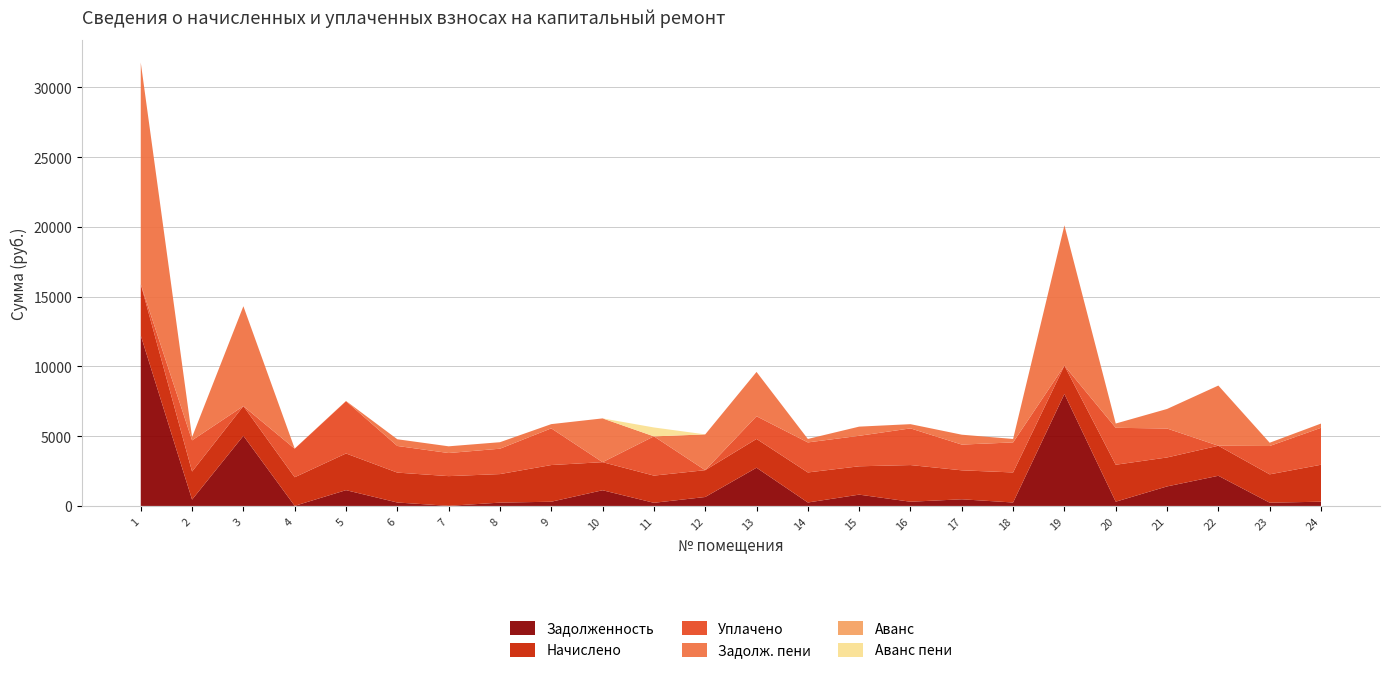

Reading left to right, what are all the values shown in this chart?

zadolzhennost: 1=12220.2	2=455.4	3=5029.0	4=8.4	5=1131.9	6=247.0	7=8.8	8=238.2	9=303.0	10=1126.1	11=226.0	12=641.7	13=2740.2	14=248.3	15=811.2	16=302.9	17=477.7	18=248.1	19=8025.6	20=305.2	21=1400.2	22=2161.8	23=234.1	24=305.0
nachisleno: 1=3673.1	2=2012.0	3=2128.7	4=2048.5	5=2630.2	6=2143.3	7=2128.7	8=2046.1	9=2629.3	10=2012.0	11=1948.9	12=1922.6	13=2063.1	14=2153.0	15=2031.5	16=2628.3	17=2075.7	18=2153.0	19=2031.5	20=2648.7	21=2075.2	22=2153.0	23=2031.5	24=2647.3
uplacheno: 1=0.0	2=2235.6	3=0.0	4=2048.5	5=3747.0	6=1909.9	7=1655.6	8=1818.7	9=2629.3	10=0.0	11=2813.1	12=0.0	13=1625.7	14=2153.0	15=2185.2	16=2628.3	17=1845.0	18=2153.0	19=0.0	20=2648.7	21=2075.2	22=0.0	23=2031.5	24=2647.3
zadolzh_peni: 1=15893.4	2=231.8	3=7157.7	4=8.4	5=15.1	6=480.3	7=481.8	8=465.5	9=303.0	10=3138.1	11=0.0	12=2564.2	13=3177.6	14=248.3	15=657.4	16=302.9	17=708.4	18=248.1	19=10057.1	20=305.2	21=1400.2	22=4314.8	23=234.1	24=305.0
avans: 1=0.0	2=0.0	3=0.0	4=0.0	5=0.0	6=0.0	7=0.0	8=0.0	9=0.0	10=0.0	11=0.0	12=0.0	13=0.0	14=0.0	15=0.0	16=0.0	17=0.0	18=0.0	19=0.0	20=0.0	21=0.0	22=0.0	23=0.0	24=0.0
avans_peni: 1=0.0	2=0.0	3=0.0	4=0.0	5=0.0	6=0.0	7=0.0	8=0.0	9=0.0	10=0.0	11=638.2	12=0.0	13=0.0	14=0.0	15=0.0	16=0.0	17=0.0	18=0.0	19=0.0	20=0.0	21=0.0	22=0.0	23=0.0	24=0.0